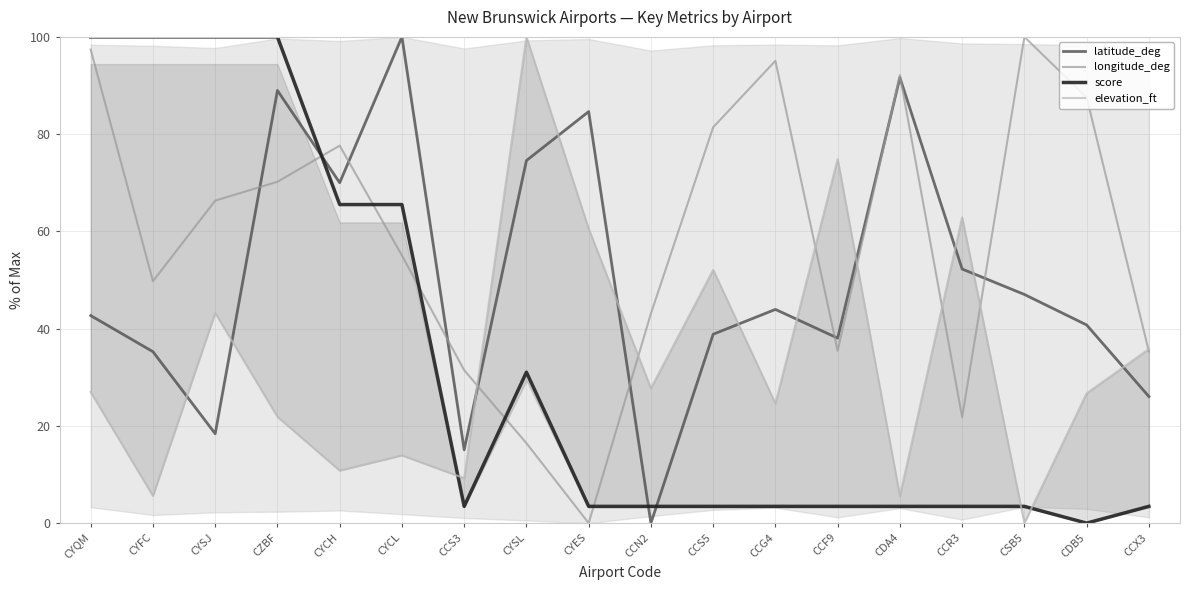

What is the approximate value of score at CSB5?

3.4